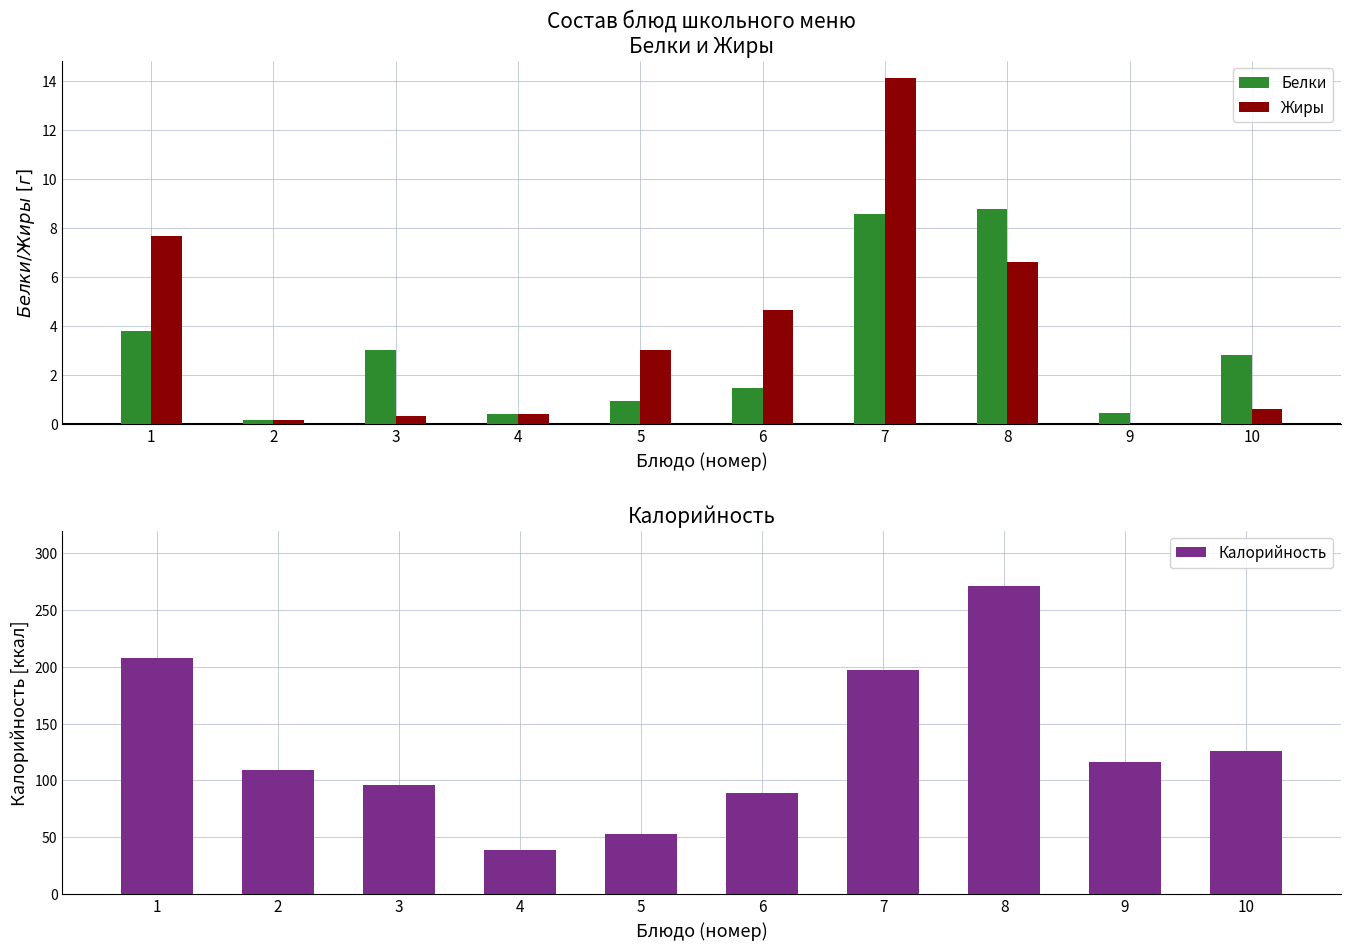

Read the Белки value at 8.

8.8